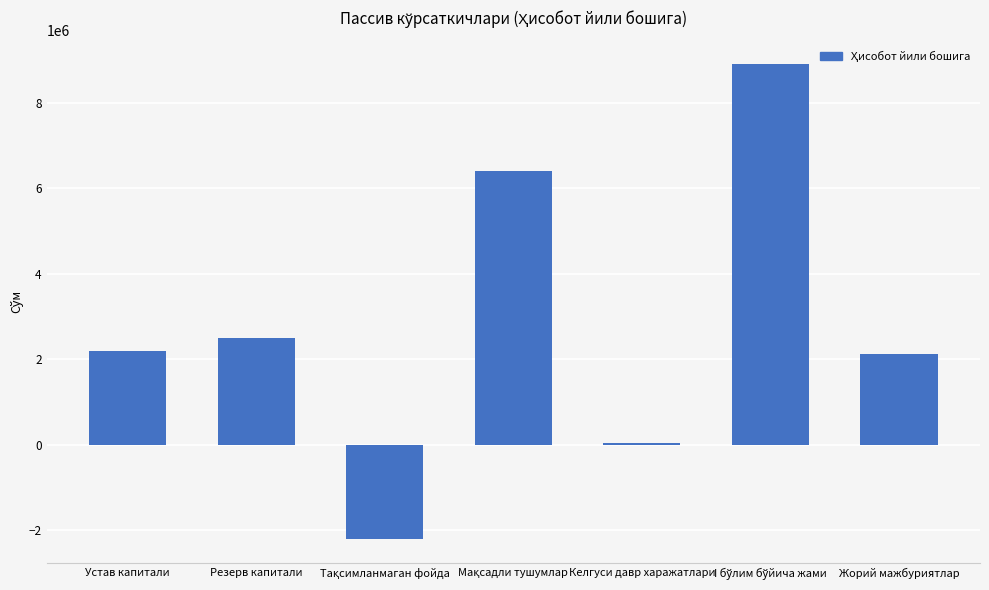

Are the bars grouped side by side (vs. stacked)?

No